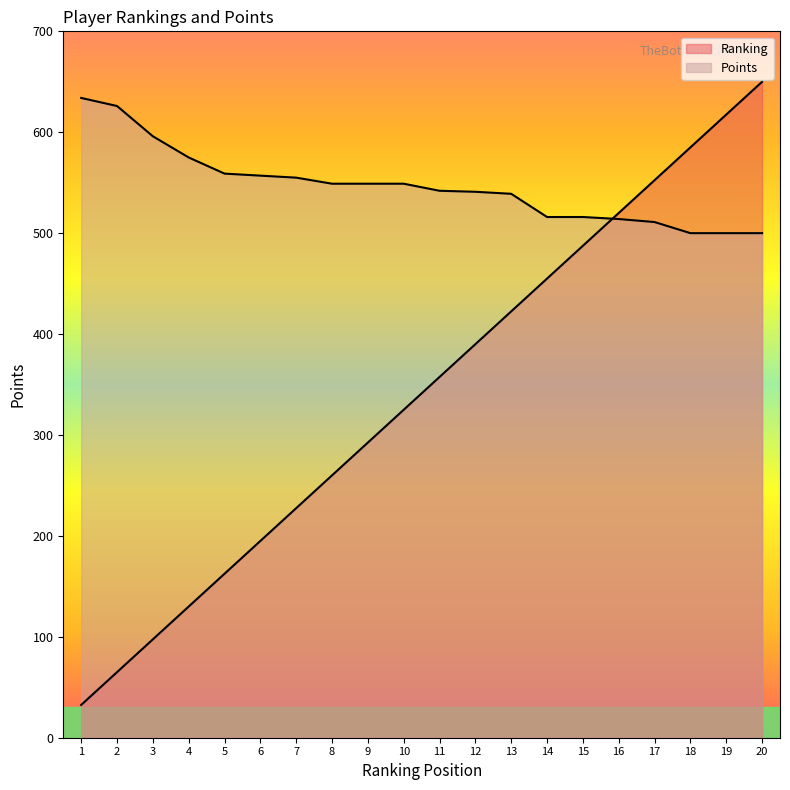

Rank the categories by Ranking value from lowest to highest.

1, 2, 3, 4, 5, 6, 7, 8, 9, 10, 11, 12, 13, 14, 15, 16, 17, 18, 19, 20